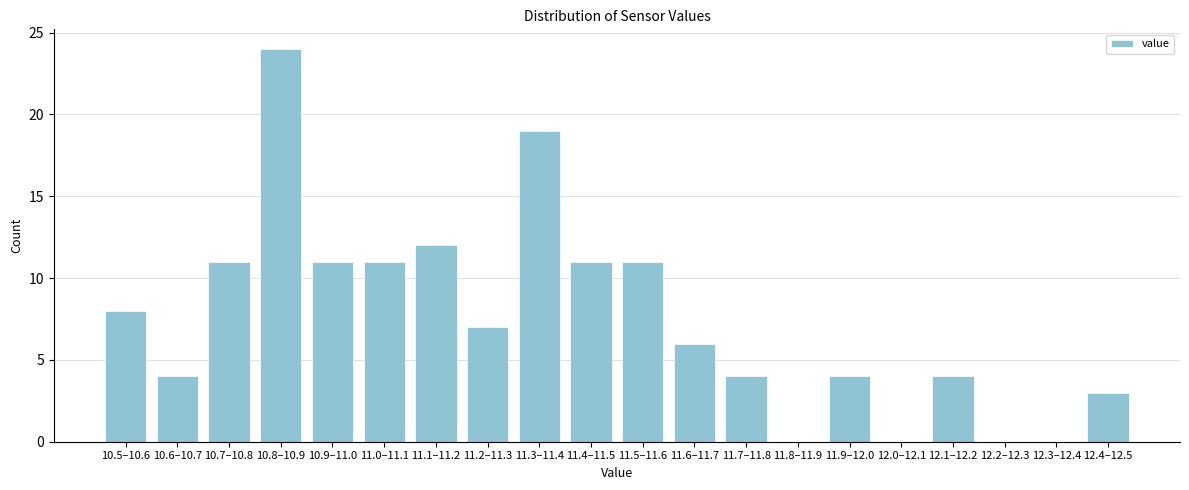

Reading right to left, transcribe all the data shown in this chart.

12.4–12.5=3	12.3–12.4=0	12.2–12.3=0	12.1–12.2=4	12.0–12.1=0	11.9–12.0=4	11.8–11.9=0	11.7–11.8=4	11.6–11.7=6	11.5–11.6=11	11.4–11.5=11	11.3–11.4=19	11.2–11.3=7	11.1–11.2=12	11.0–11.1=11	10.9–11.0=11	10.8–10.9=24	10.7–10.8=11	10.6–10.7=4	10.5–10.6=8